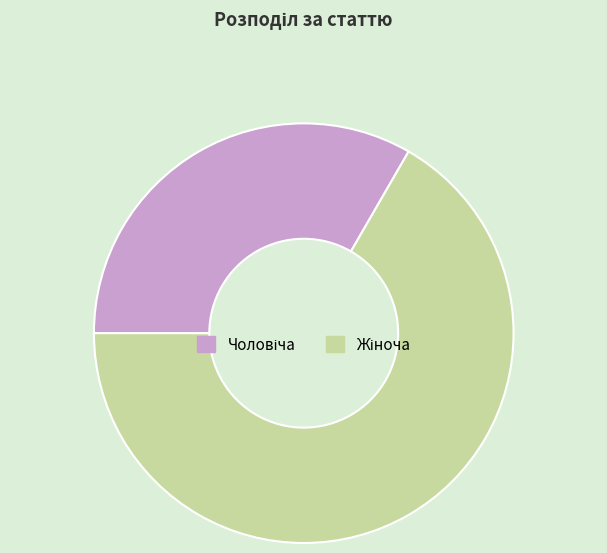

Is there a majority slice in this chart?

Yes